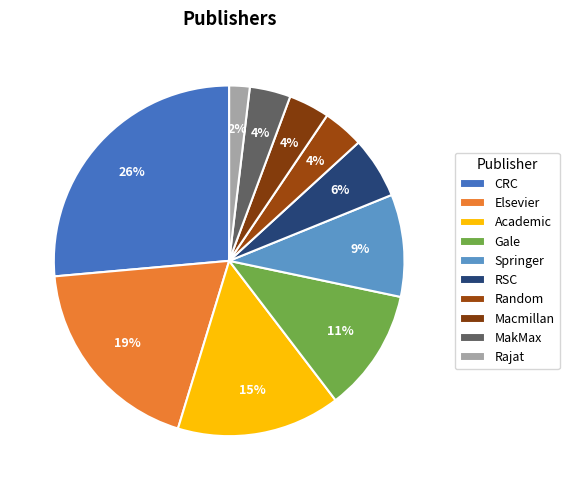

What percentage is NOT represented by Academic?

84.9%